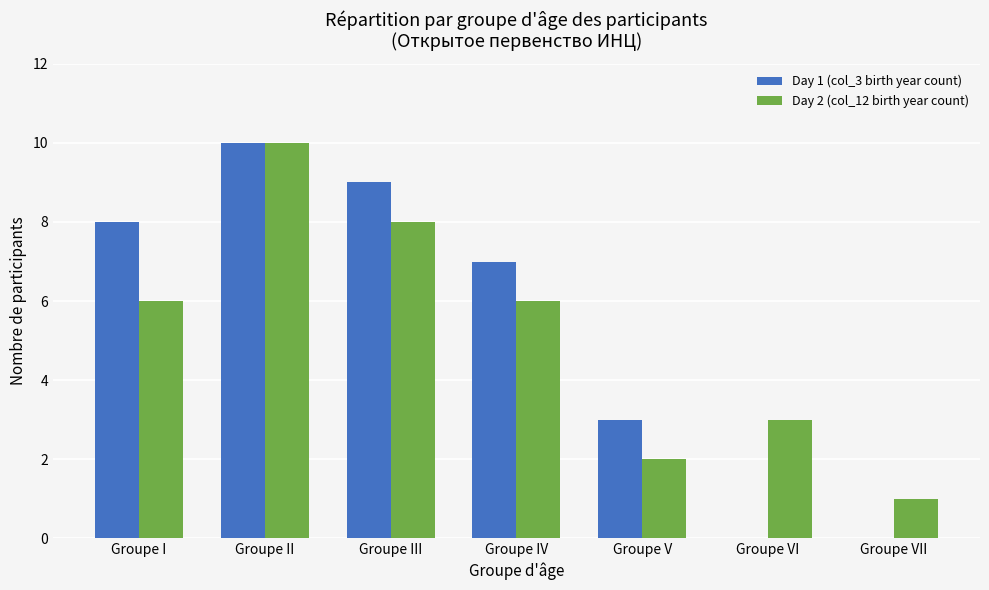

The Day 2 (col_12 birth year count) series shows 8 at Groupe III. True or false?

True